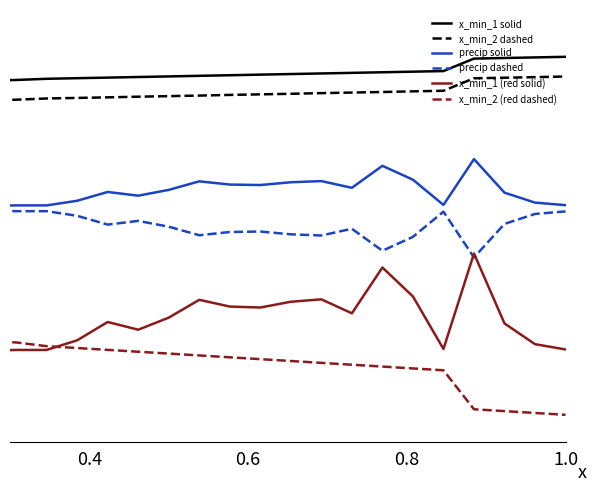

Does the chart display data point markers on the line(s)?

No